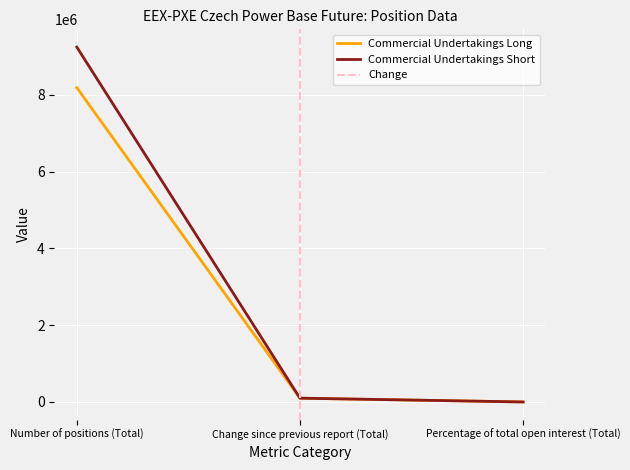

Reading right to left, extract all data points from this chart.

Commercial Undertakings Long: Percentage of total open interest (Total)=88.6	Change since previous report (Total)=98909.0	Number of positions (Total)=8189957.0
Commercial Undertakings Short: Percentage of total open interest (Total)=100.0	Change since previous report (Total)=98909.0	Number of positions (Total)=9248300.0